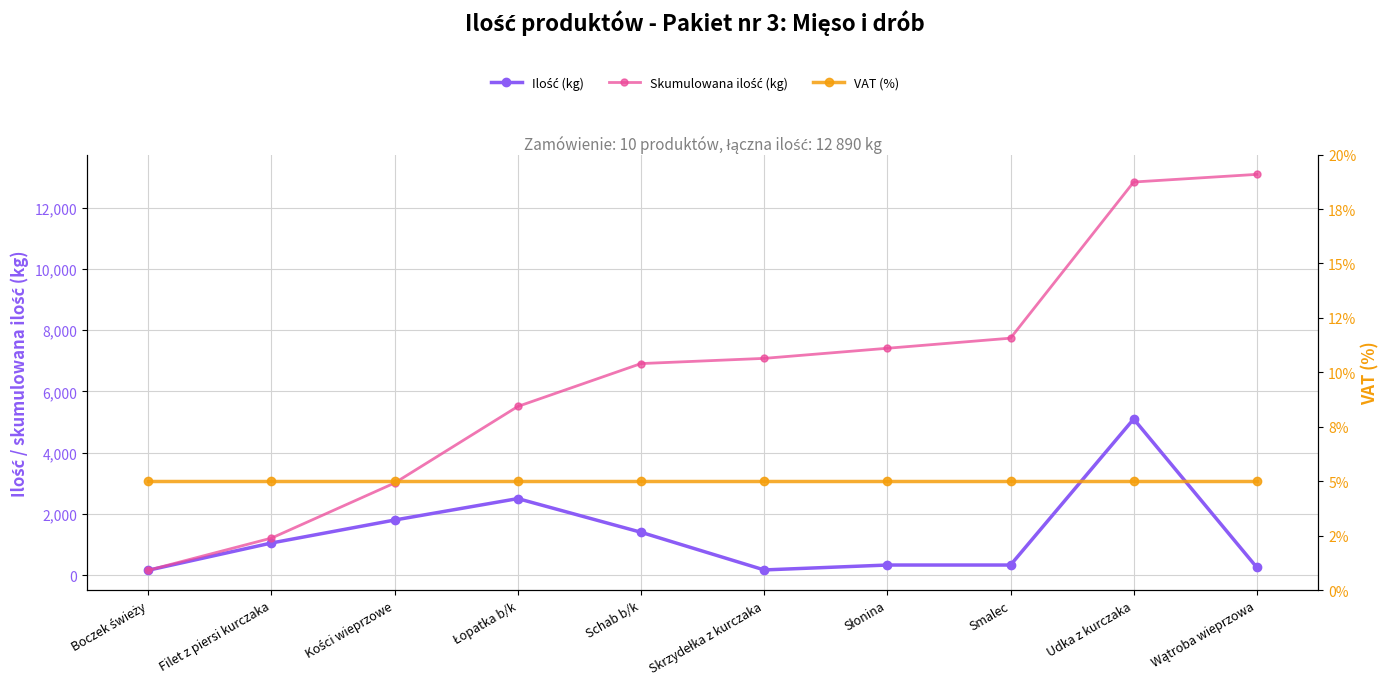

List the series in order of their overall mean, highest first.

Skumulowana ilość (kg), Ilość (kg), VAT (%)